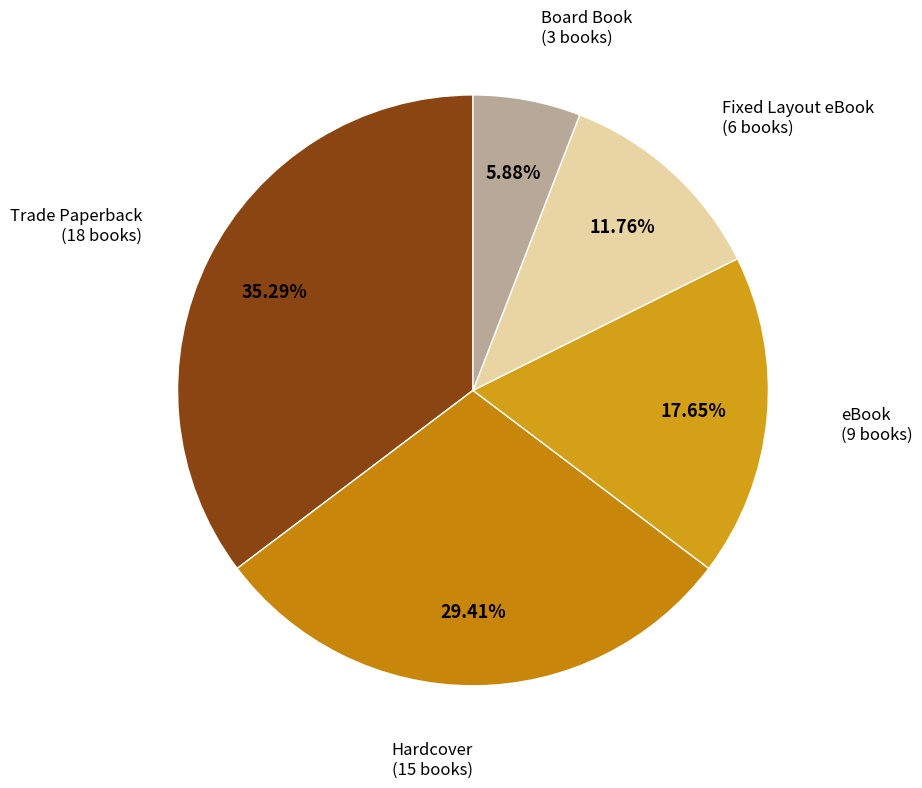

Approximately how many times larger is the value at eBook compared to Board Book?

3.0